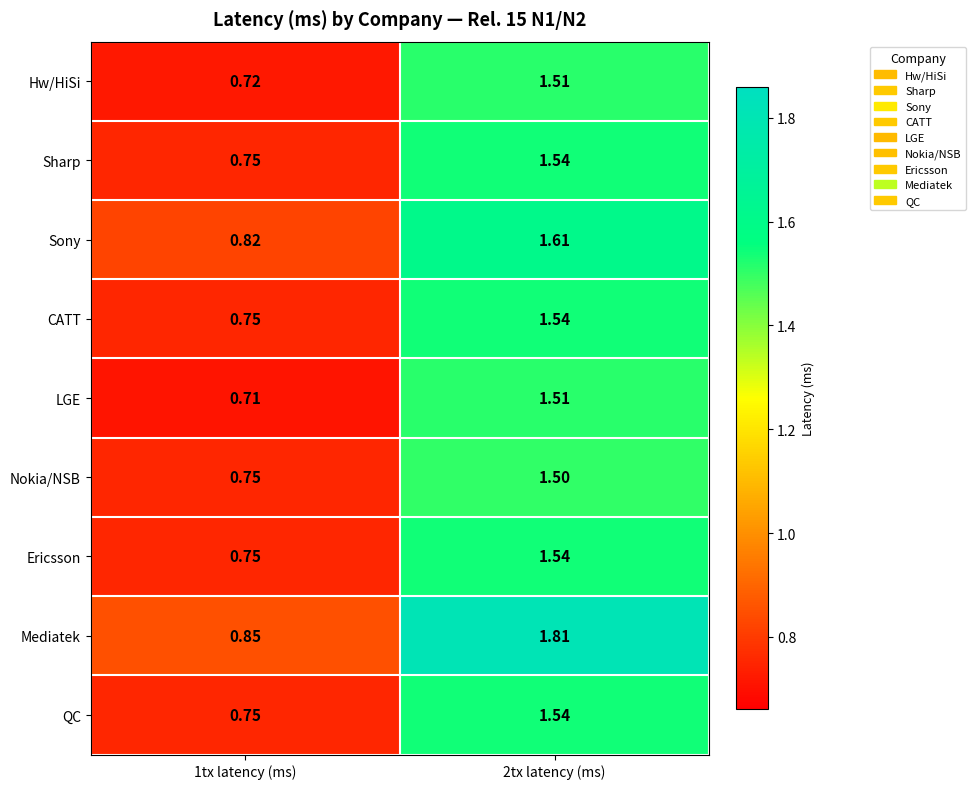

Which series changed the most between 1tx latency (ms) and 2tx latency (ms)?

Mediatek